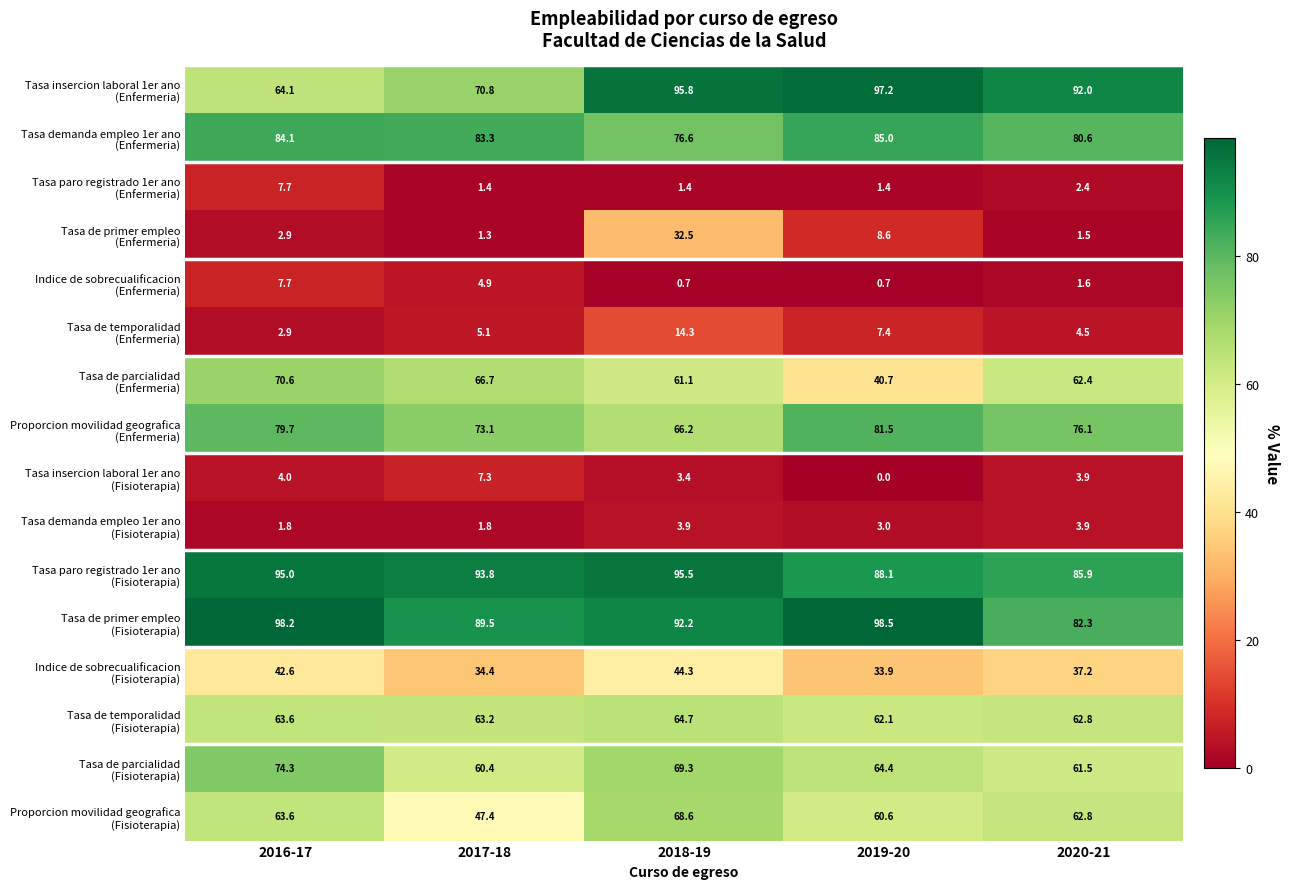

At which category is the sum across all series the highest?

2018-19